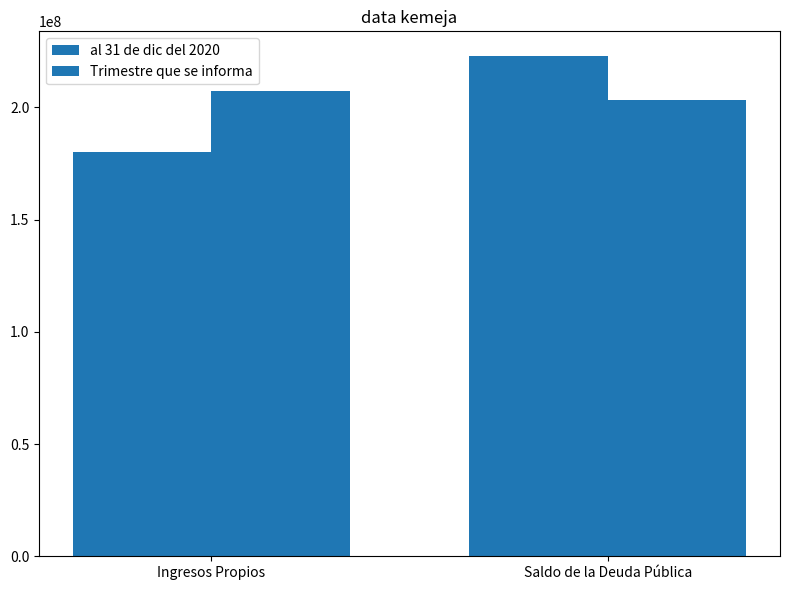

Which series has the widest spread of values?

al 31 de dic del 2020